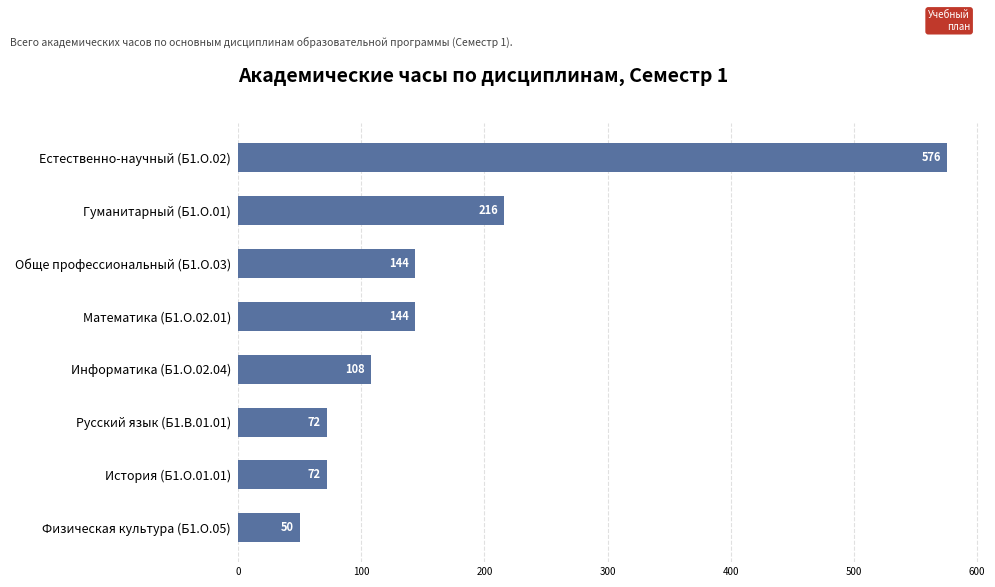

Reading bottom to top, transcribe all the data shown in this chart.

Физическая культура (Б1.О.05)=50	История (Б1.О.01.01)=72	Русский язык (Б1.В.01.01)=72	Информатика (Б1.О.02.04)=108	Математика (Б1.О.02.01)=144	Обще профессиональный (Б1.О.03)=144	Гуманитарный (Б1.О.01)=216	Естественно-научный (Б1.О.02)=576